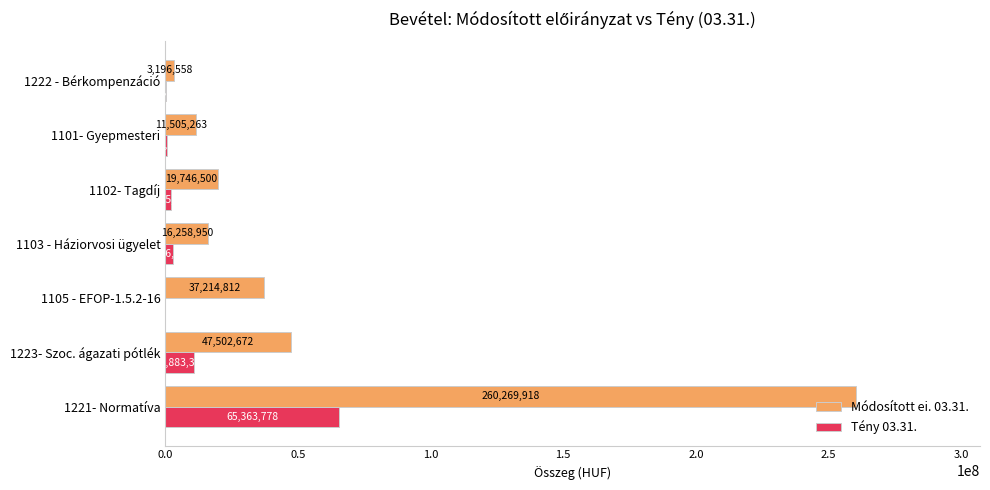

Between 1103 - Háziorvosi ügyelet and 1222 - Bérkompenzáció, which series saw the biggest shift?

Módosított ei. 03.31.